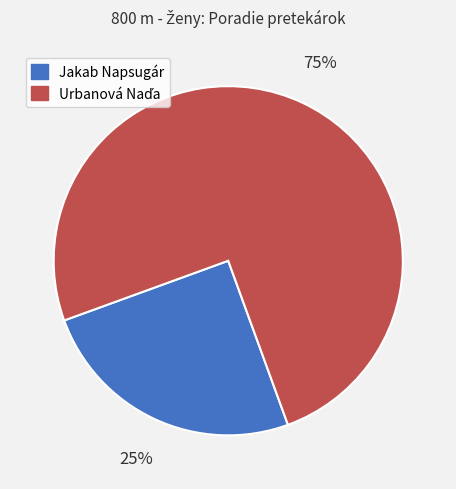

How many segments does this pie chart have?

2